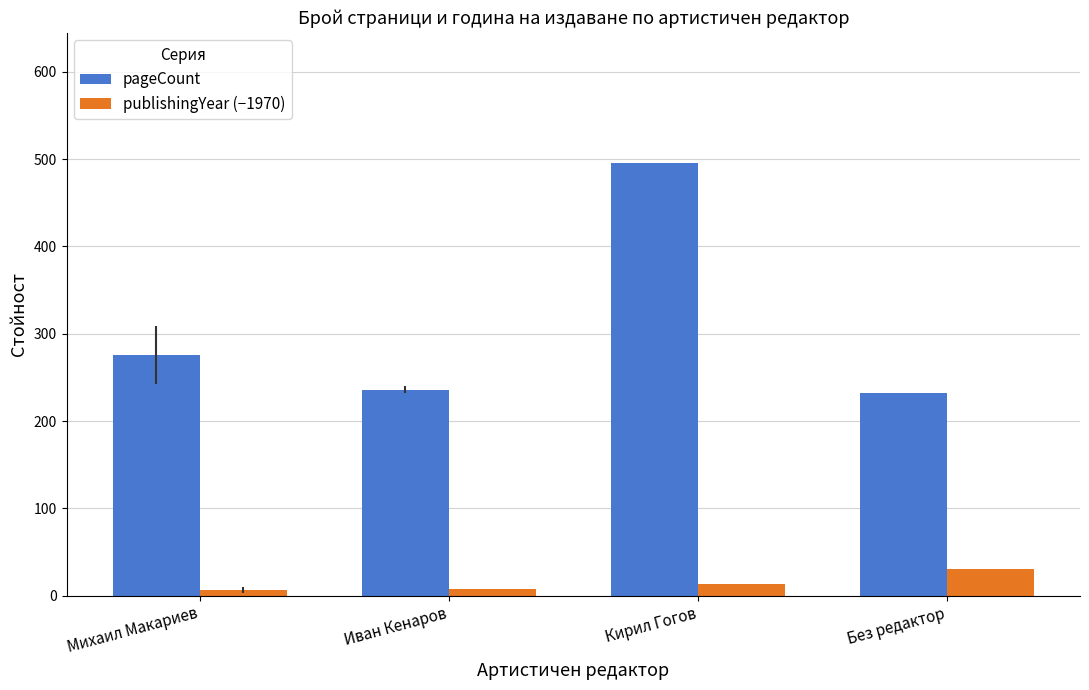

Is it true that pageCount equals 496.0 at Кирил Гогов?

True